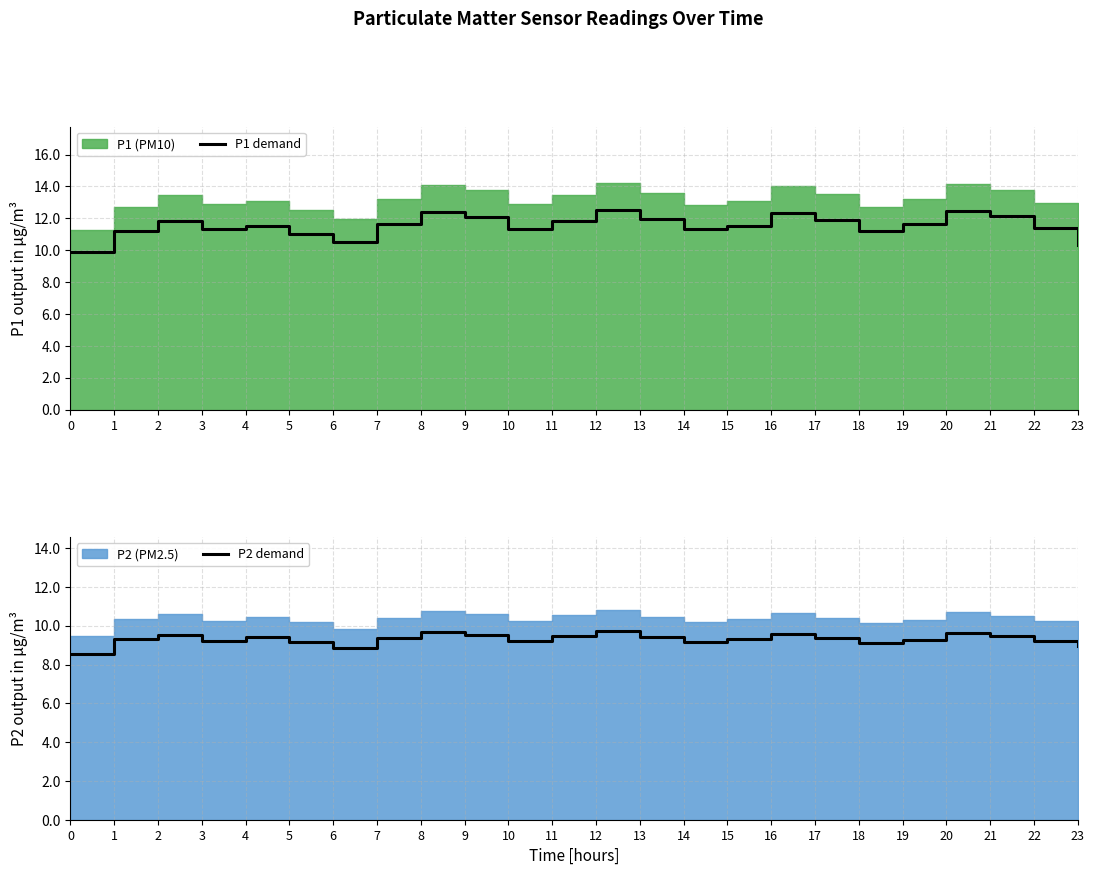

What is the value of the P1 demand point at the 24th from the left?

10.3